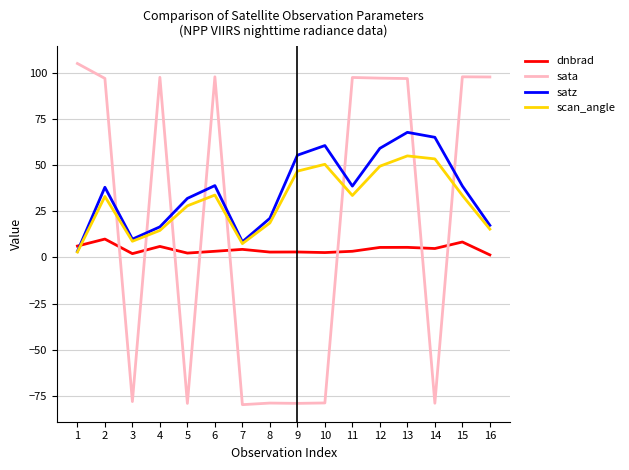

What is the minimum value shown in the chart?

-79.8